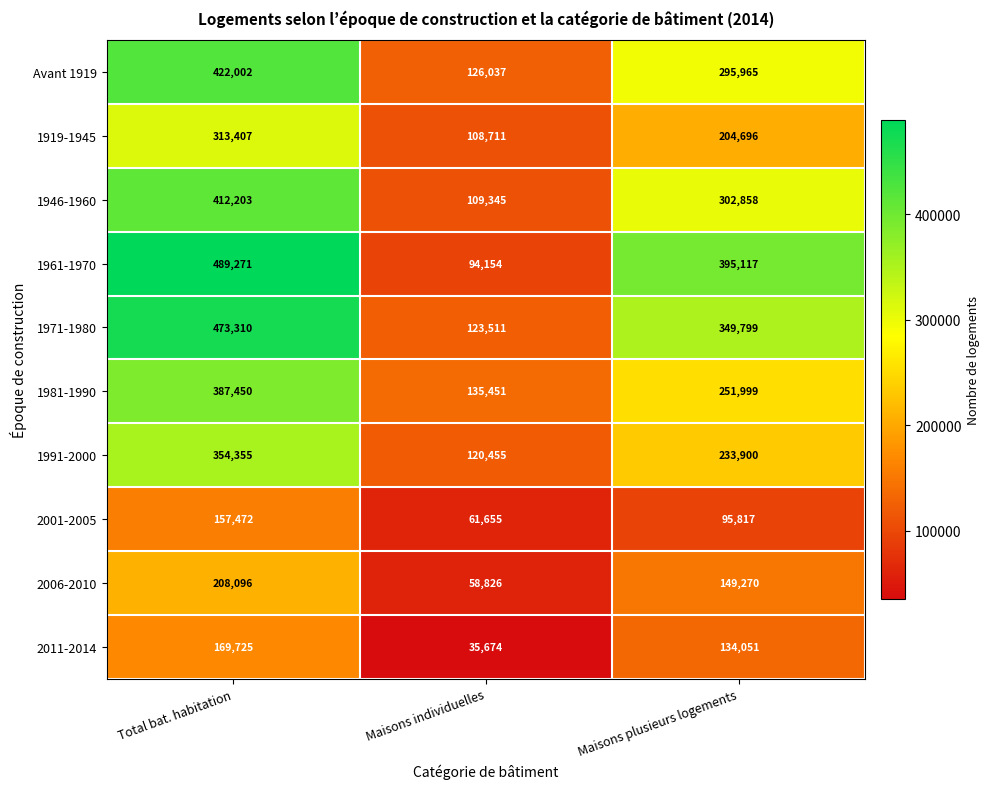

What is the difference between the maximum and minimum values in the 1971-1980 series?

349799